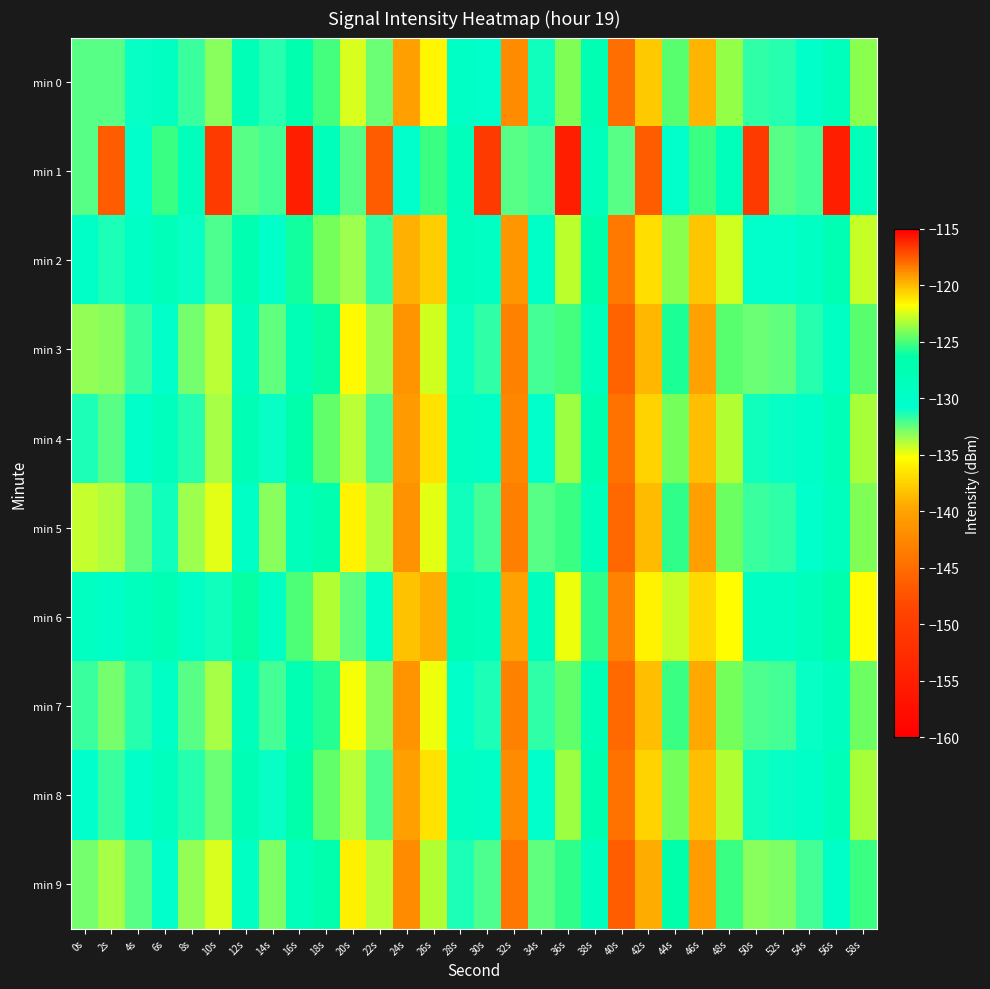

Reading left to right, extract all data points from this chart.

min 0: 0s=-132.3	2s=-132.3	4s=-130.8	6s=-129.3	8s=-131.9	10s=-133.1	12s=-128.2	14s=-131.4	16s=-126.9	18s=-125.2	20s=-134.6	22s=-132.6	24s=-140.2	26s=-121.6	28s=-129.8	30s=-130.7	32s=-142.1	34s=-131.0	36s=-124.0	38s=-127.4	40s=-144.9	42s=-137.9	44s=-124.8	46s=-139.1	48s=-123.7	50s=-131.6	52s=-131.5	54s=-130.5	56s=-128.6	58s=-123.8
min 1: 0s=-132.4	2s=-146.6	4s=-130.5	6s=-125.3	8s=-128.4	10s=-150.5	12s=-132.3	14s=-131.9	16s=-155.1	18s=-128.4	20s=-132.4	22s=-146.6	24s=-130.5	26s=-125.3	28s=-128.4	30s=-150.5	32s=-132.3	34s=-131.9	36s=-155.1	38s=-128.4	40s=-132.4	42s=-146.6	44s=-130.5	46s=-125.3	48s=-128.4	50s=-150.5	52s=-132.3	54s=-131.9	56s=-155.1	58s=-128.4
min 2: 0s=-130.3	2s=-131.3	4s=-129.8	6s=-128.3	8s=-130.9	10s=-132.1	12s=-127.2	14s=-130.4	16s=-125.9	18s=-124.2	20s=-133.6	22s=-131.6	24s=-139.2	26s=-120.6	28s=-128.8	30s=-129.7	32s=-141.1	34s=-130.0	36s=-123.0	38s=-126.4	40s=-143.9	42s=-136.9	44s=-123.8	46s=-138.1	48s=-122.7	50s=-130.6	52s=-130.5	54s=-129.5	56s=-127.6	58s=-122.8
min 3: 0s=-133.3	2s=-133.3	4s=-131.8	6s=-130.3	8s=-132.9	10s=-134.1	12s=-129.2	14s=-132.4	16s=-127.9	18s=-126.2	20s=-135.6	22s=-133.6	24s=-141.2	26s=-122.6	28s=-130.8	30s=-131.7	32s=-143.1	34s=-132.0	36s=-125.0	38s=-128.4	40s=-145.9	42s=-138.9	44s=-125.8	46s=-140.1	48s=-124.7	50s=-132.6	52s=-132.5	54s=-131.5	56s=-129.6	58s=-124.8
min 4: 0s=-131.3	2s=-132.3	4s=-130.4	6s=-128.8	8s=-131.4	10s=-133.6	12s=-127.7	14s=-130.9	16s=-126.4	18s=-124.7	20s=-134.1	22s=-132.1	24s=-140.7	26s=-121.1	28s=-129.3	30s=-130.2	32s=-142.6	34s=-130.5	36s=-123.5	38s=-126.9	40s=-144.4	42s=-137.4	44s=-124.3	46s=-138.6	48s=-123.2	50s=-131.1	52s=-131.0	54s=-130.0	56s=-128.1	58s=-123.3
min 5: 0s=-134.3	2s=-133.9	4s=-132.4	6s=-131.0	8s=-133.6	10s=-134.8	12s=-129.9	14s=-133.1	16s=-128.6	18s=-126.9	20s=-135.8	22s=-133.8	24s=-141.4	26s=-122.3	28s=-131.0	30s=-131.9	32s=-143.3	34s=-132.2	36s=-125.2	38s=-128.6	40s=-145.6	42s=-138.6	44s=-125.5	46s=-140.3	48s=-124.4	50s=-131.8	52s=-131.7	54s=-130.7	56s=-128.8	58s=-124.0
min 6: 0s=-129.3	2s=-130.3	4s=-128.8	6s=-127.3	8s=-129.9	10s=-131.1	12s=-126.2	14s=-129.4	16s=-124.9	18s=-123.2	20s=-132.6	22s=-130.6	24s=-138.2	26s=-119.6	28s=-127.8	30s=-128.7	32s=-140.1	34s=-129.0	36s=-122.0	38s=-125.4	40s=-142.9	42s=-135.9	44s=-122.8	46s=-137.1	48s=-121.7	50s=-129.6	52s=-129.5	54s=-128.5	56s=-126.6	58s=-121.8
min 7: 0s=-131.8	2s=-132.8	4s=-131.3	6s=-129.8	8s=-132.4	10s=-133.6	12s=-128.7	14s=-131.9	16s=-127.4	18s=-125.7	20s=-135.1	22s=-133.1	24s=-141.2	26s=-122.1	28s=-130.3	30s=-131.2	32s=-143.1	34s=-131.5	36s=-124.5	38s=-127.9	40s=-145.4	42s=-138.4	44s=-125.3	46s=-139.6	48s=-124.2	50s=-132.1	52s=-132.0	54s=-131.0	56s=-129.1	58s=-124.3
min 8: 0s=-130.8	2s=-131.8	4s=-130.3	6s=-128.8	8s=-131.4	10s=-132.6	12s=-127.7	14s=-130.9	16s=-126.4	18s=-124.7	20s=-134.1	22s=-132.1	24s=-140.2	26s=-121.1	28s=-129.3	30s=-130.2	32s=-142.1	34s=-130.5	36s=-123.5	38s=-126.9	40s=-144.4	42s=-137.4	44s=-124.3	46s=-138.6	48s=-123.2	50s=-131.1	52s=-131.0	54s=-130.0	56s=-128.1	58s=-123.3
min 9: 0s=-132.8	2s=-133.8	4s=-132.3	6s=-130.8	8s=-133.4	10s=-134.6	12s=-129.7	14s=-132.9	16s=-128.4	18s=-126.7	20s=-136.1	22s=-134.1	24s=-142.2	26s=-123.1	28s=-131.3	30s=-132.2	32s=-144.1	34s=-132.5	36s=-125.5	38s=-128.9	40s=-146.4	42s=-139.4	44s=-126.3	46s=-140.6	48s=-125.2	50s=-133.1	52s=-133.0	54s=-132.0	56s=-130.1	58s=-125.3